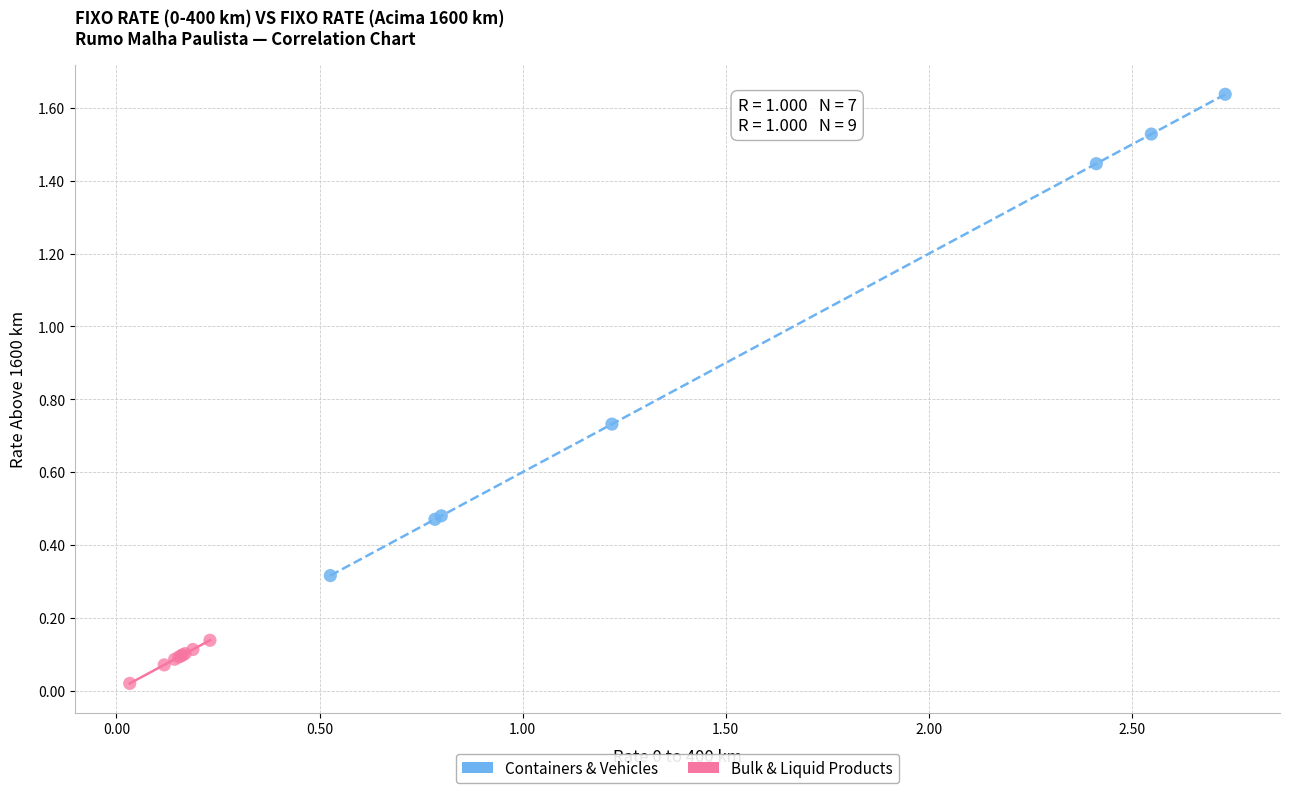

What are all the series names shown in the legend?

Containers & Vehicles, Bulk & Liquid Products